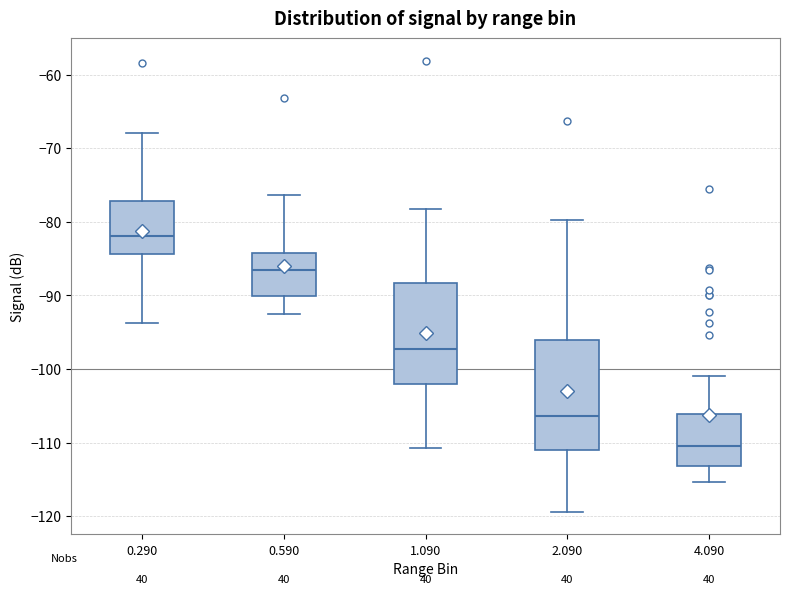

Which box's median line is the lowest?

4.090